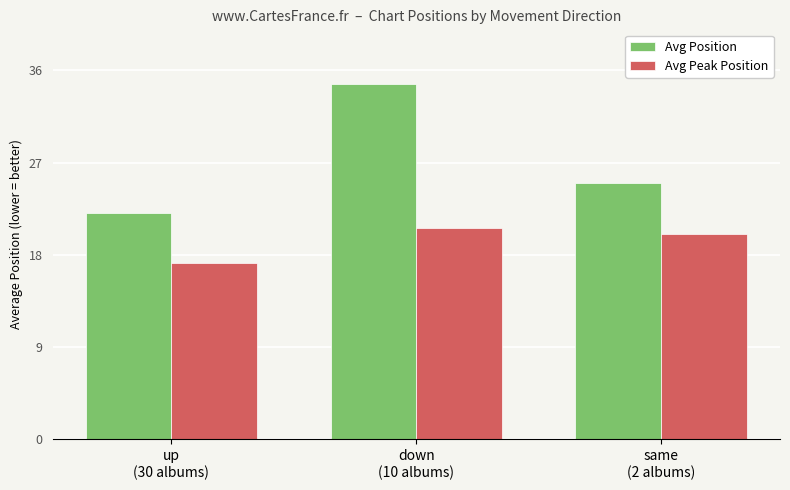

Which series has the largest range (max minus min)?

Avg Position